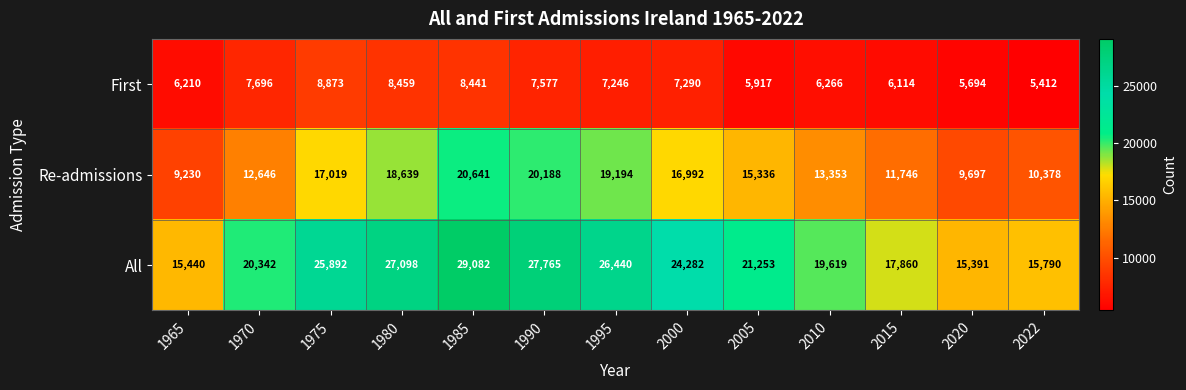

What is the spread (max minus min) of values at 1980?

18639